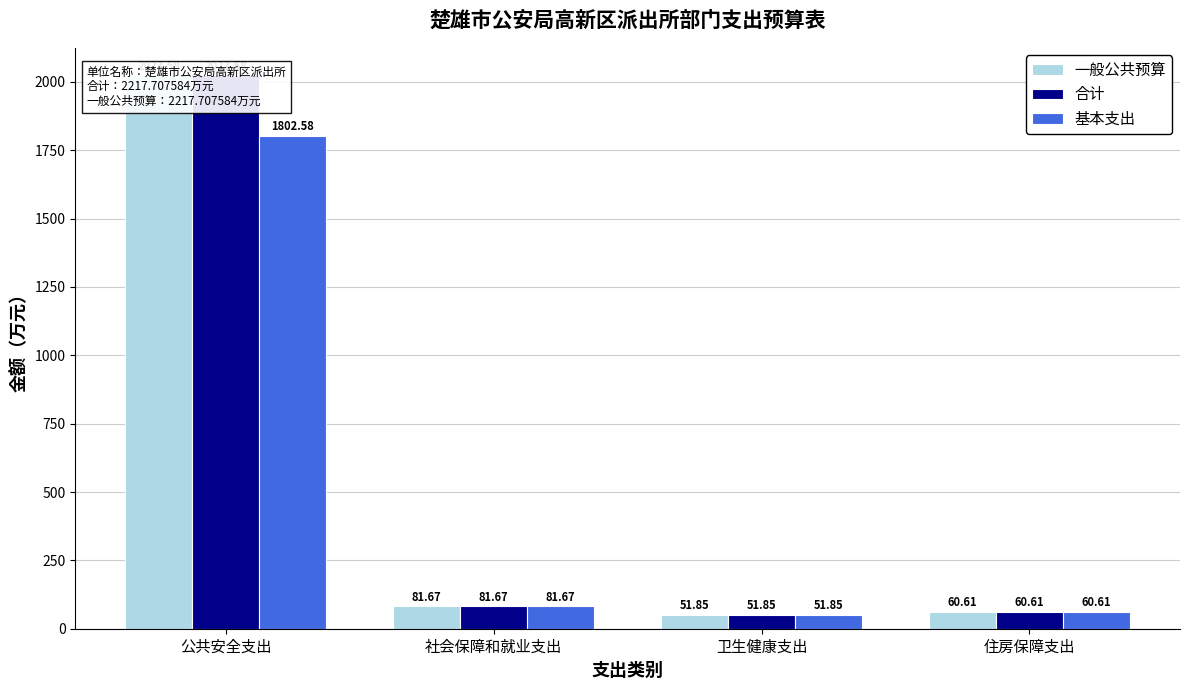

How many values in the 合计 series exceed 81?

2